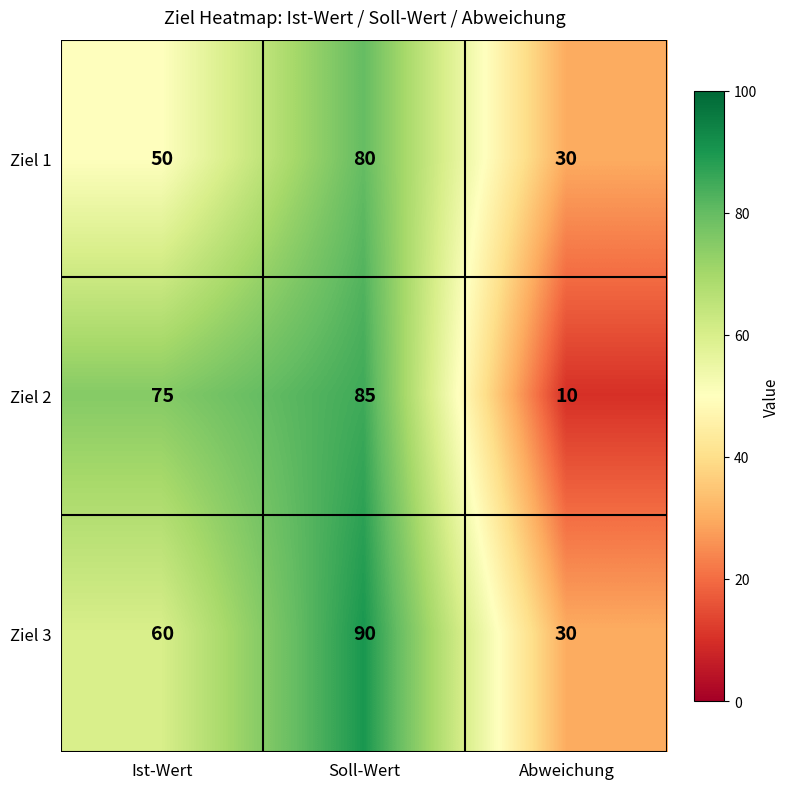

Read the Ziel 3 value at Soll-Wert.

90